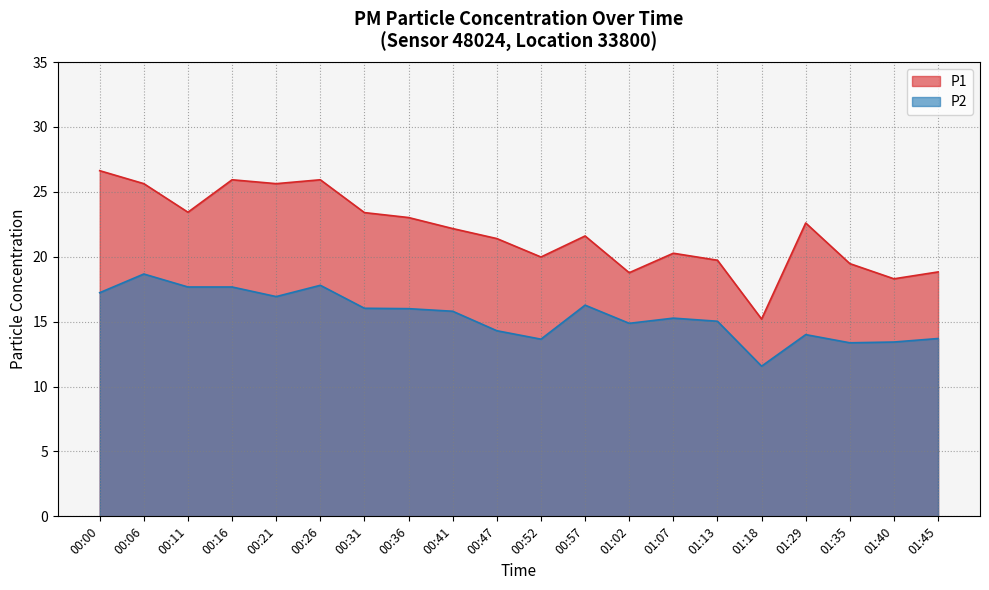

How many data points in P1 are above 22?

10